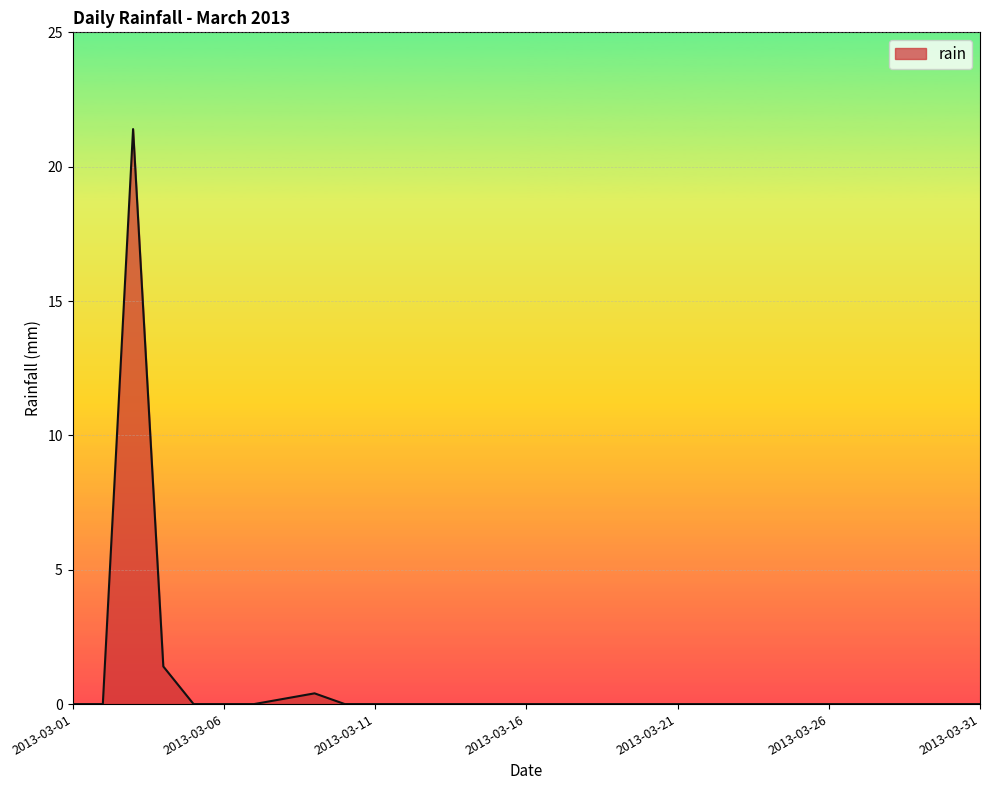

What is the maximum value shown in the chart?

21.4